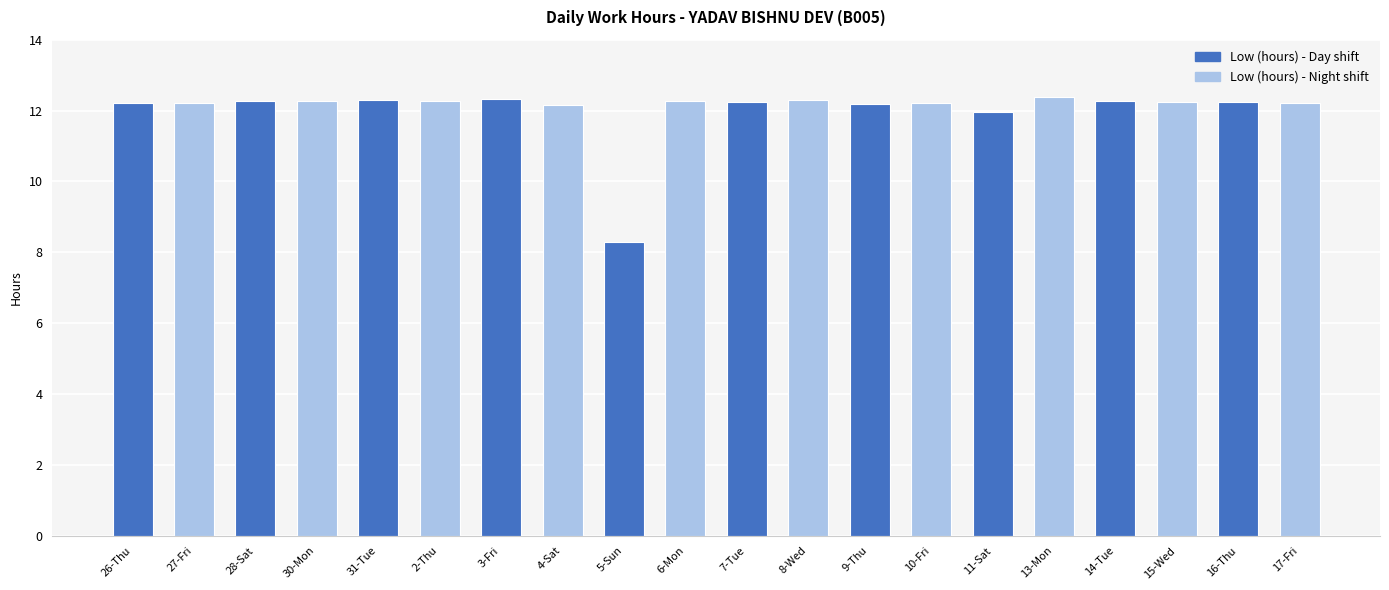

Where is the data nearest to the value 10?

5-Sun